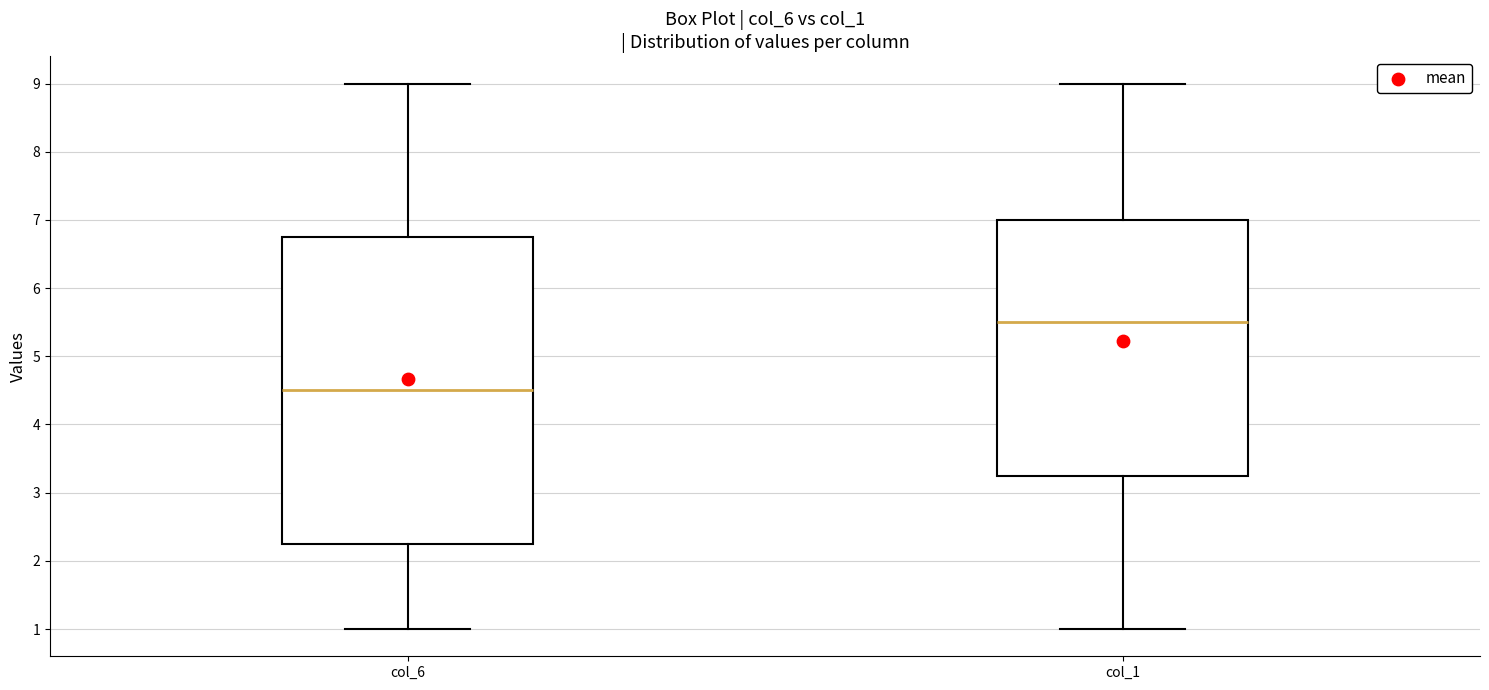

Reading left to right, transcribe this box plot: for each box, give where its median line is, the range the box spans, and where its two whiskers end, as read against the y-axis. The values are not printed on the chart, so give them approximately, as read against the axis.

col_6: median 4.5, box 2.3 to 6.8, whiskers 1.0 to 9.0
col_1: median 5.5, box 3.3 to 7.0, whiskers 1.0 to 9.0